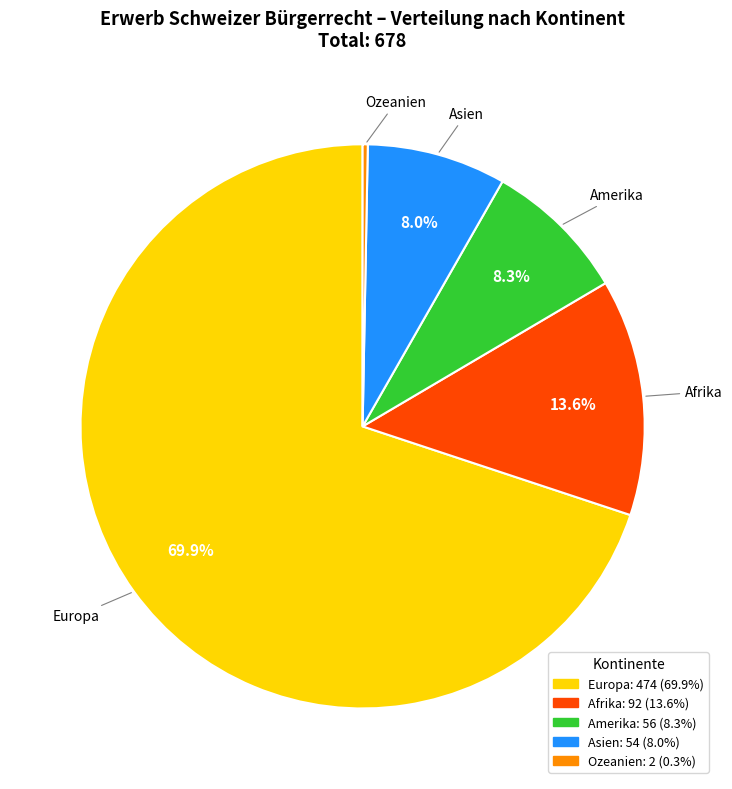

To the nearest percent, what is the combined percentage of Asien and Europa?

78%